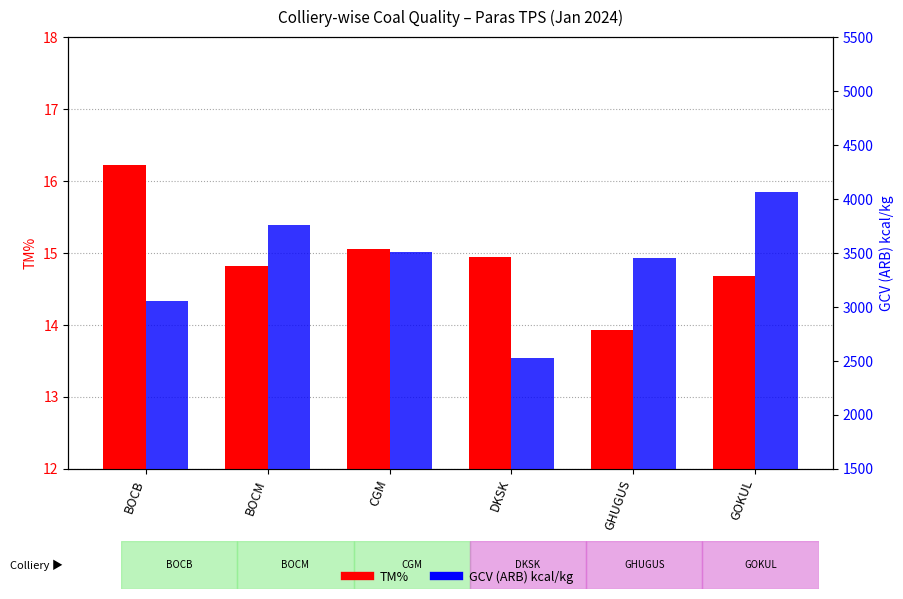

Reading left to right, what are all the values shown in this chart?

TM%: BOCB=16.2	BOCM=14.8	CGM=15.1	DKSK=14.9	GHUGUS=13.9	GOKUL=14.7
GCV (ARB) kcal/kg: BOCB=3056.0	BOCM=3762.0	CGM=3506.0	DKSK=2531.0	GHUGUS=3457.0	GOKUL=4066.0